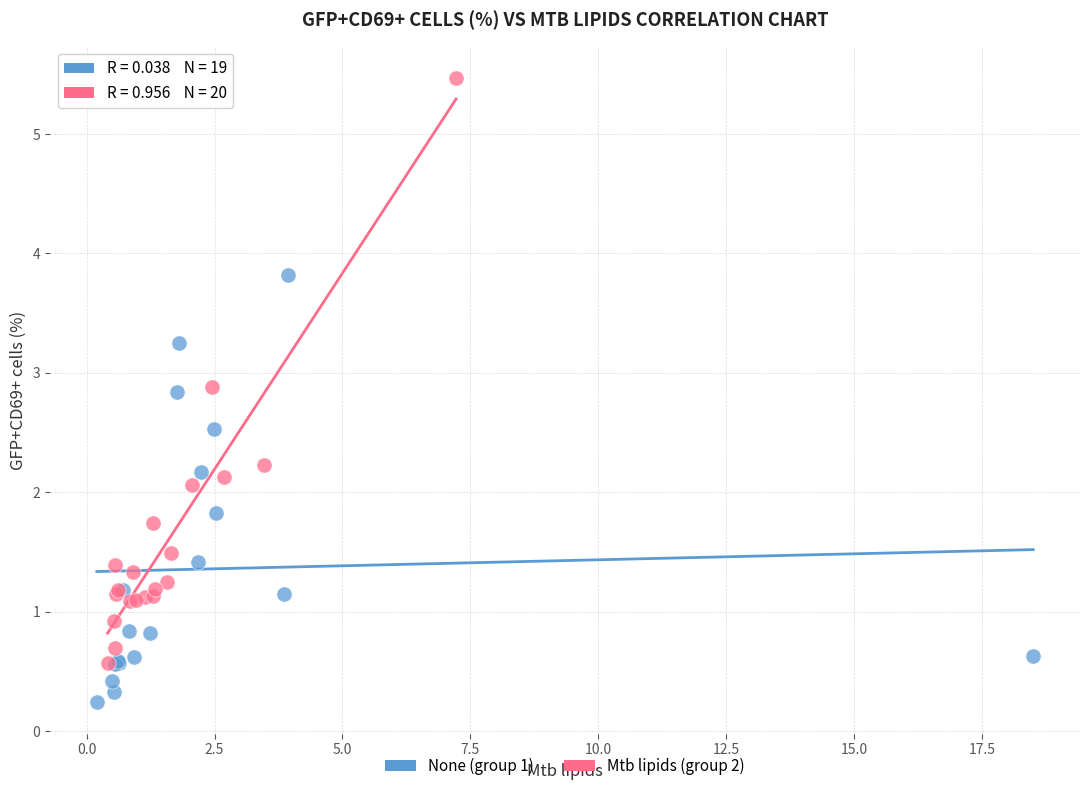

Which series contains the lowest Y value?

None (group 1)